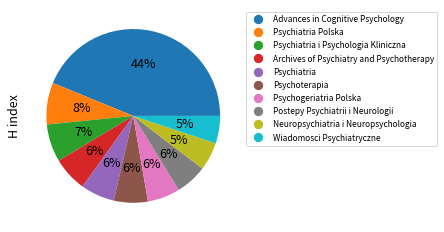

To the nearest percent, what is the difference between the largest and smallest slice percentages?

39%